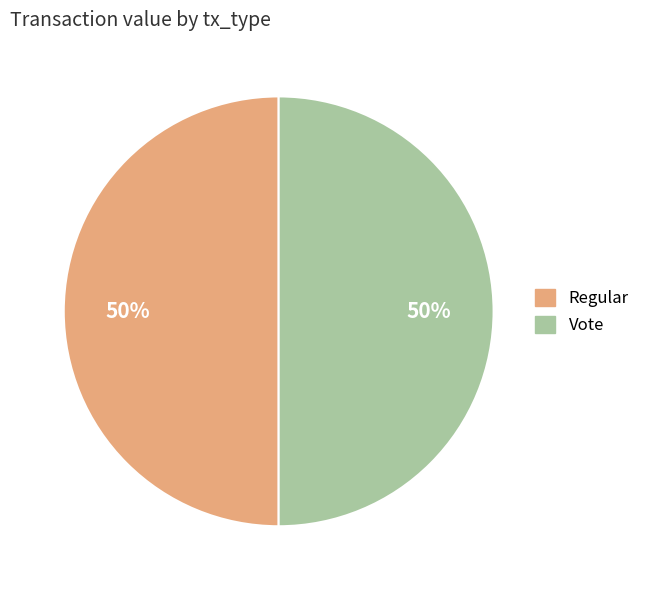

How many slices are in this pie chart?

2